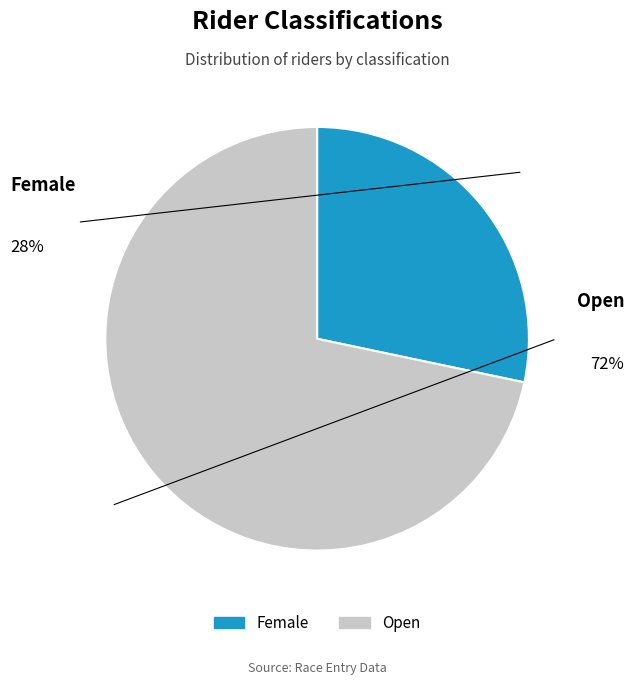

Between Open and Female, which is larger?

Open